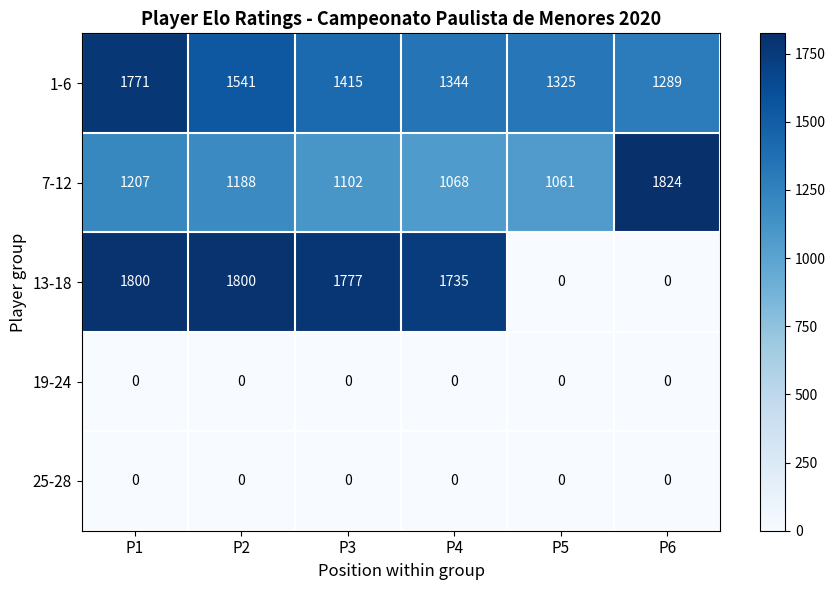

What is the sum of all 7-12 values?

7450